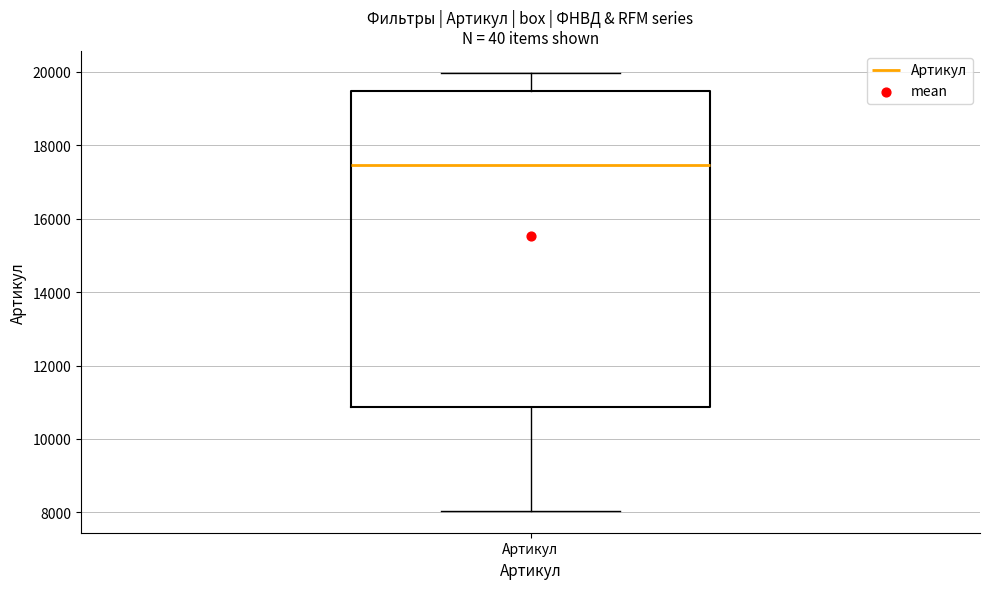

Where does the median line of the box for Артикул sit on the y-axis? The values are not printed on the chart, so give them approximately, as read against the axis.

17400